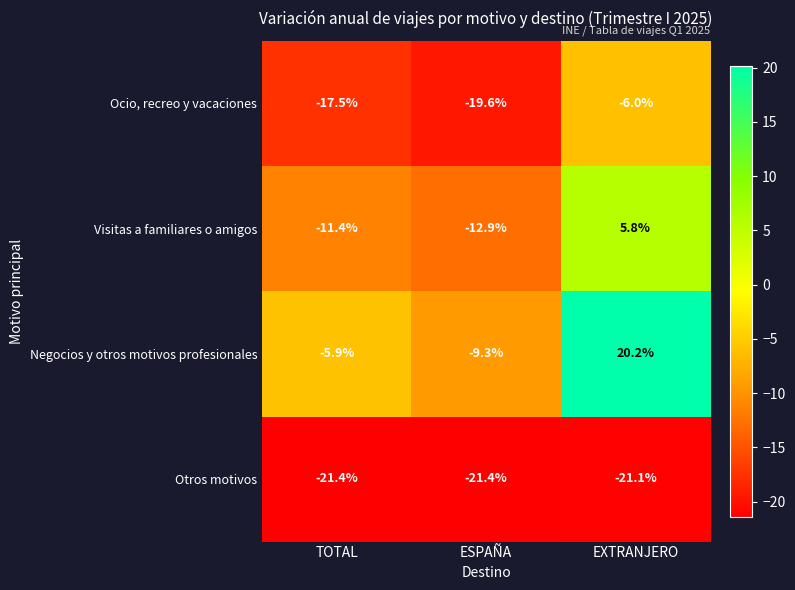

At EXTRANJERO, list the series in order from smallest to largest.

Otros motivos, Ocio, recreo y vacaciones, Visitas a familiares o amigos, Negocios y otros motivos profesionales